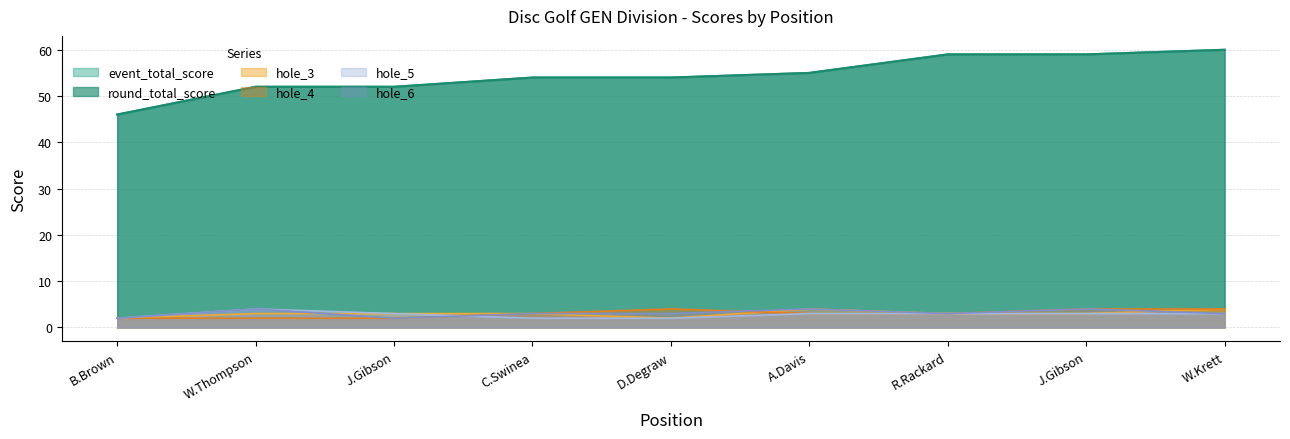

What is the maximum value shown in the chart?

60